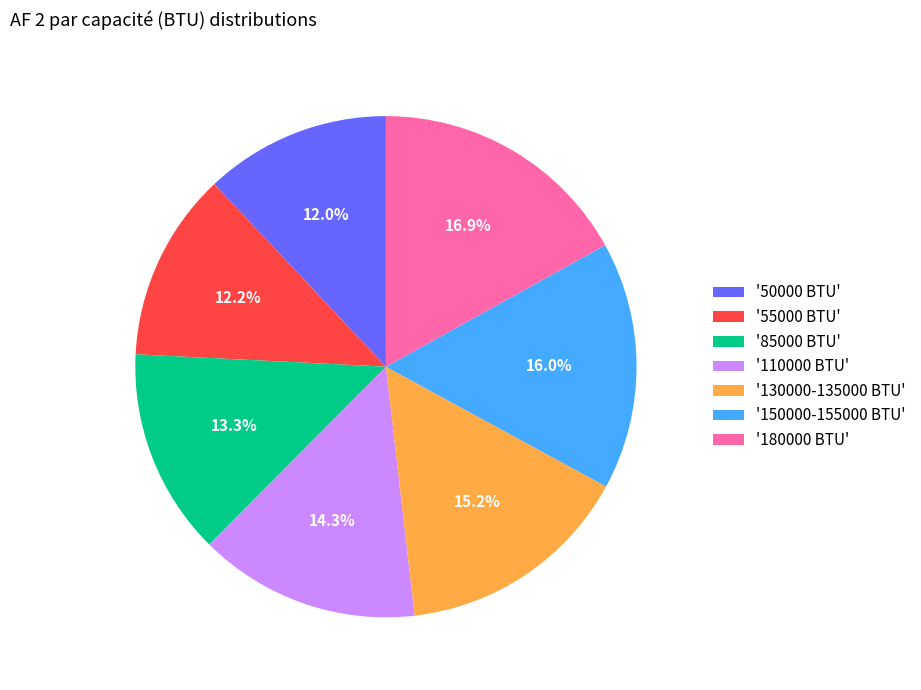

Does '85000 BTU' account for over 50% of the chart?

No